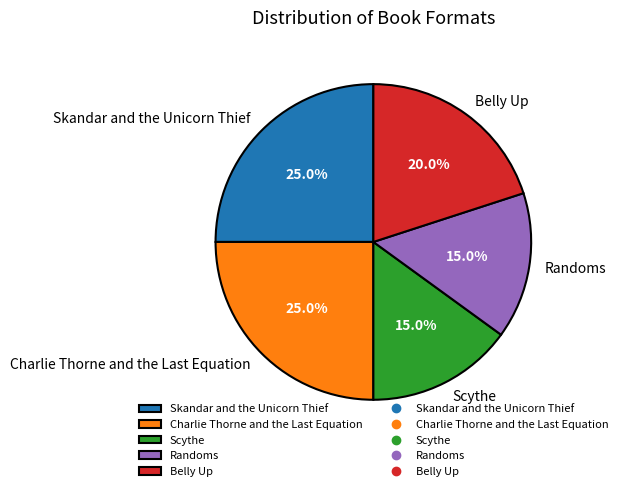

How many slices are in this pie chart?

5